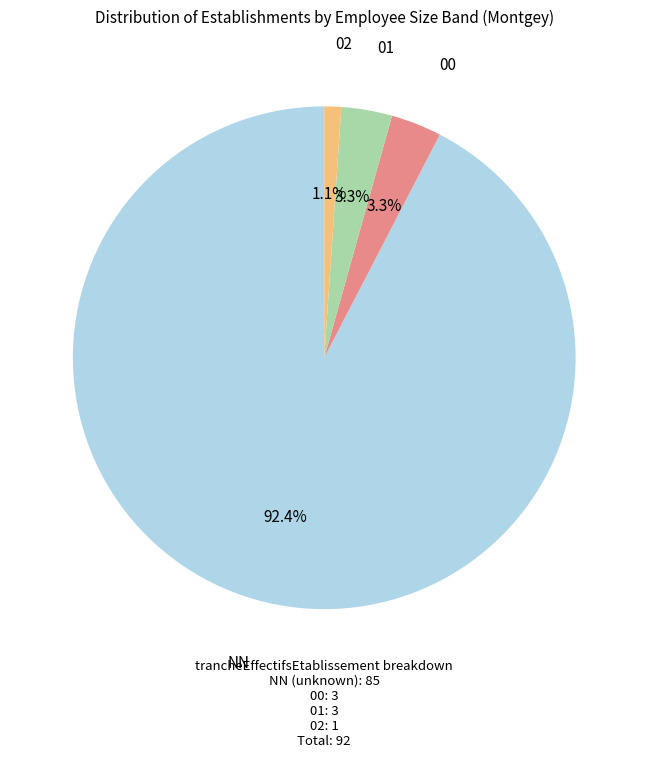

Which category accounts for the majority?

NN